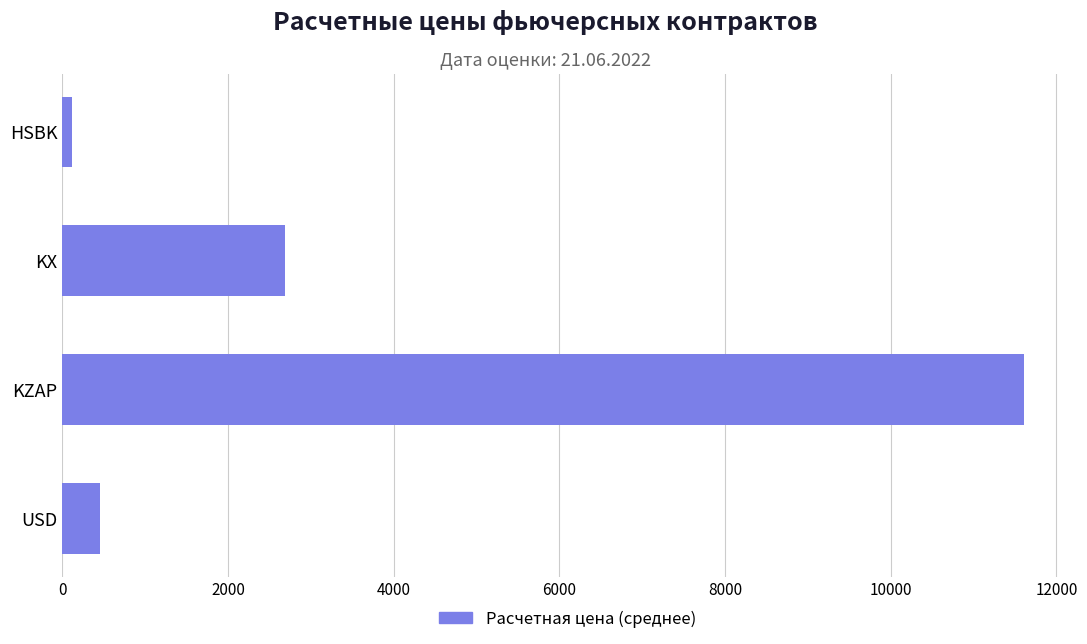

The chart shows a value of 2683.4 at KX. True or false?

True